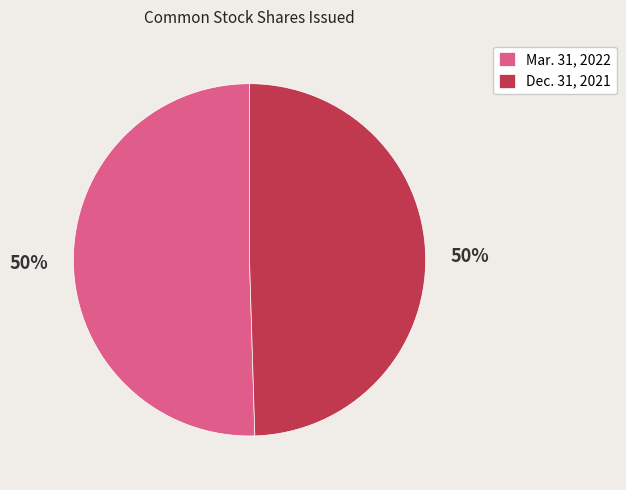

True or false: Mar. 31, 2022 accounts for 64% of the total.

False